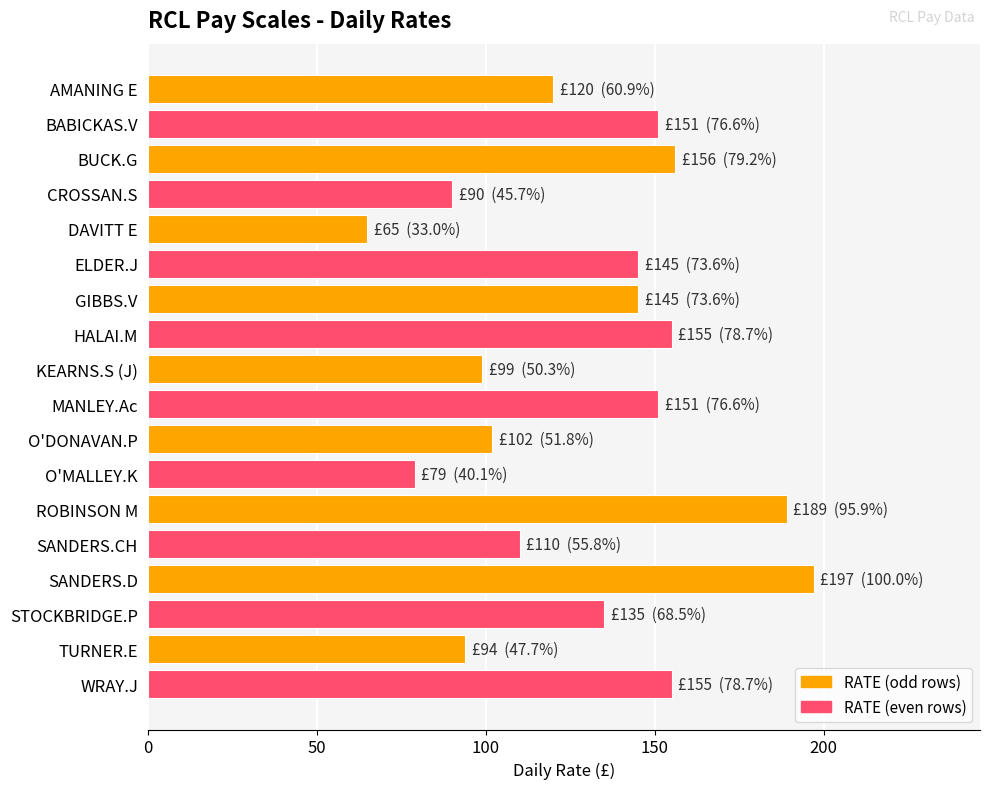

What is the difference between the maximum and minimum values?

132